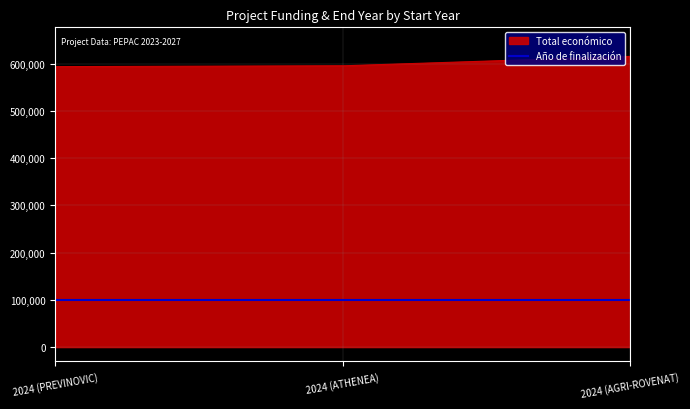

Rank the series by their average value, from highest to lowest.

Total económico, Año de finalización